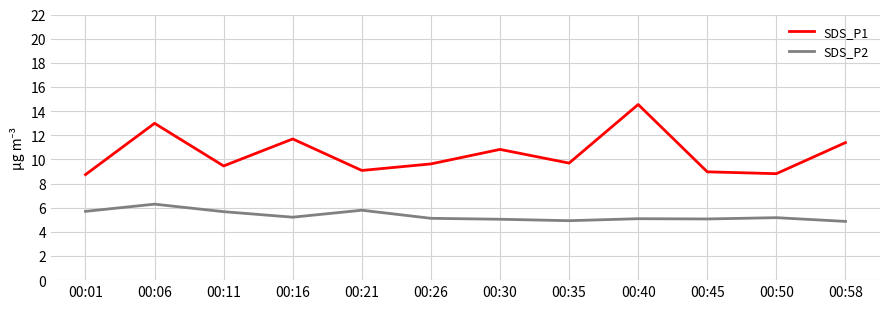

How many categories are shown in the chart?

12